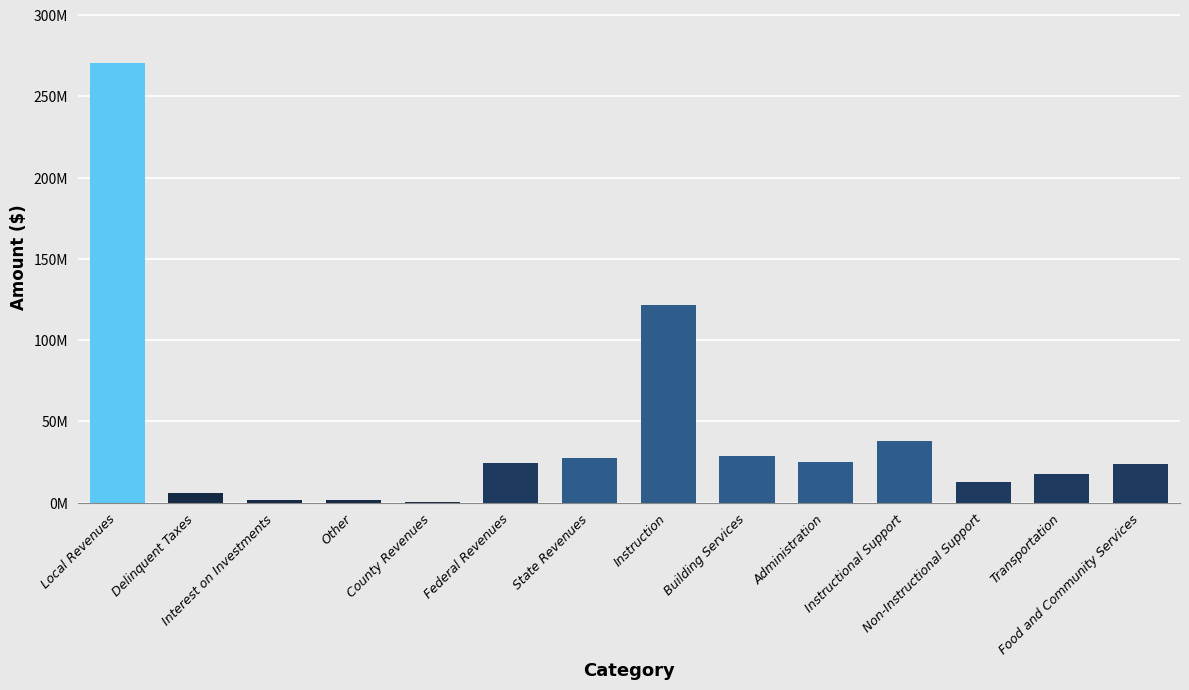

Reading left to right, list all the values displayed in this chart.

270410106.4	6138225.2	1498014.6	1956071.7	559709.2	24278709.1	27828228.3	121677695.0	28739695.4	25231560.3	37727266.6	12705267.7	17611106.4	23530992.6